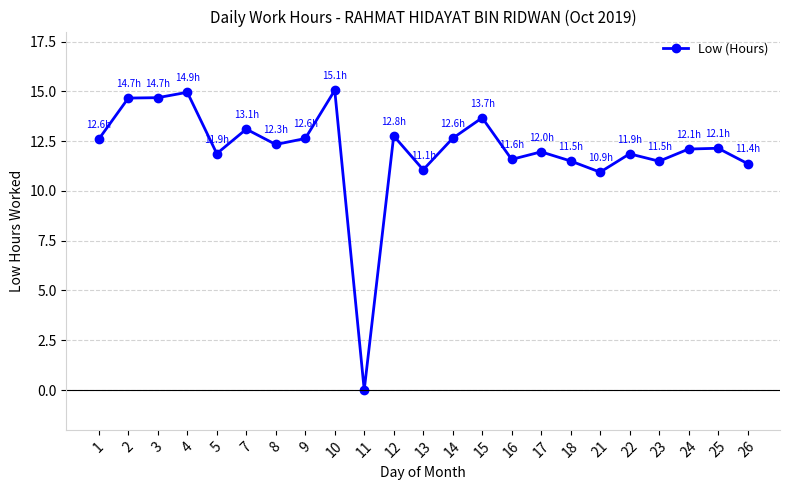

True or false: the data shows 13.1 at 7.

True